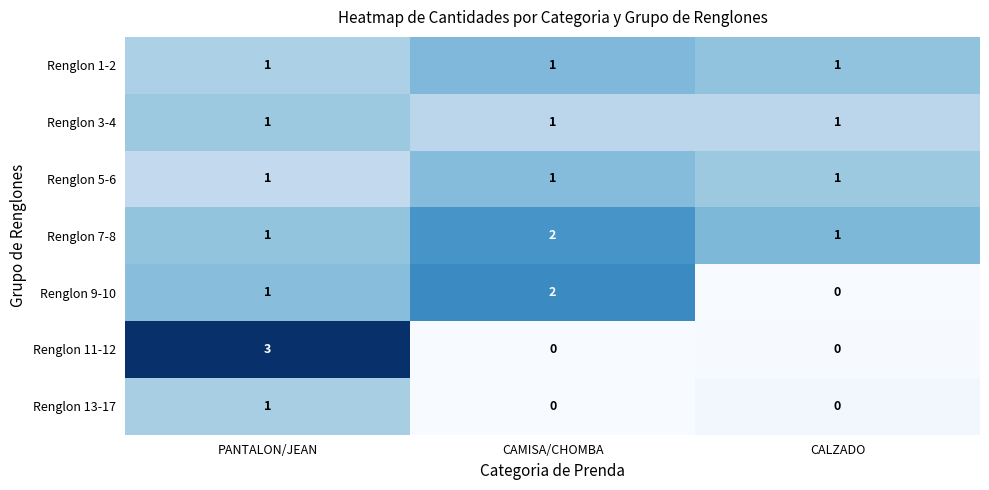

What is the total value across all series at CALZADO?

4